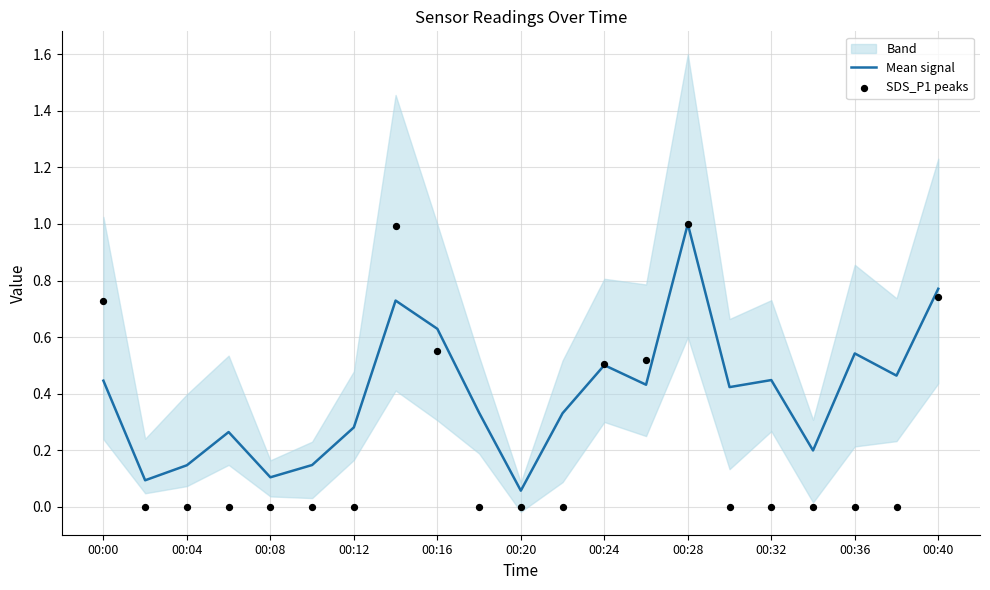

The value of Mean signal at 00:28 is 1.0. True or false?

True